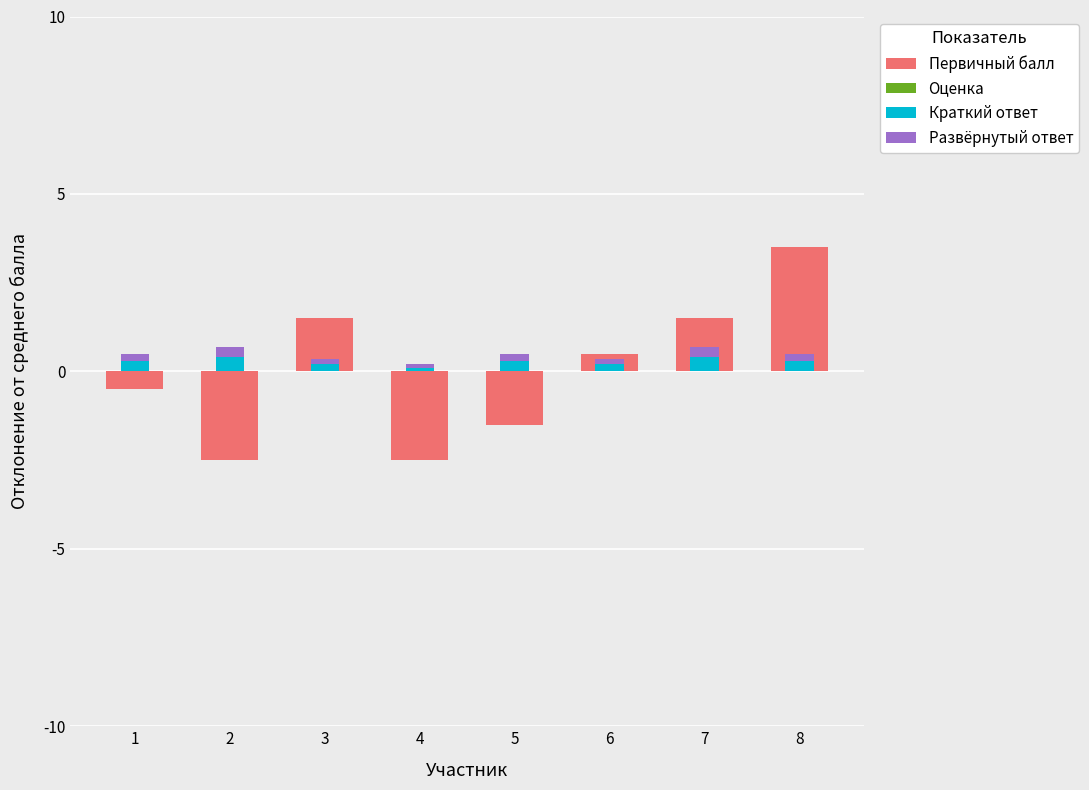

How many bars are there in total?

32